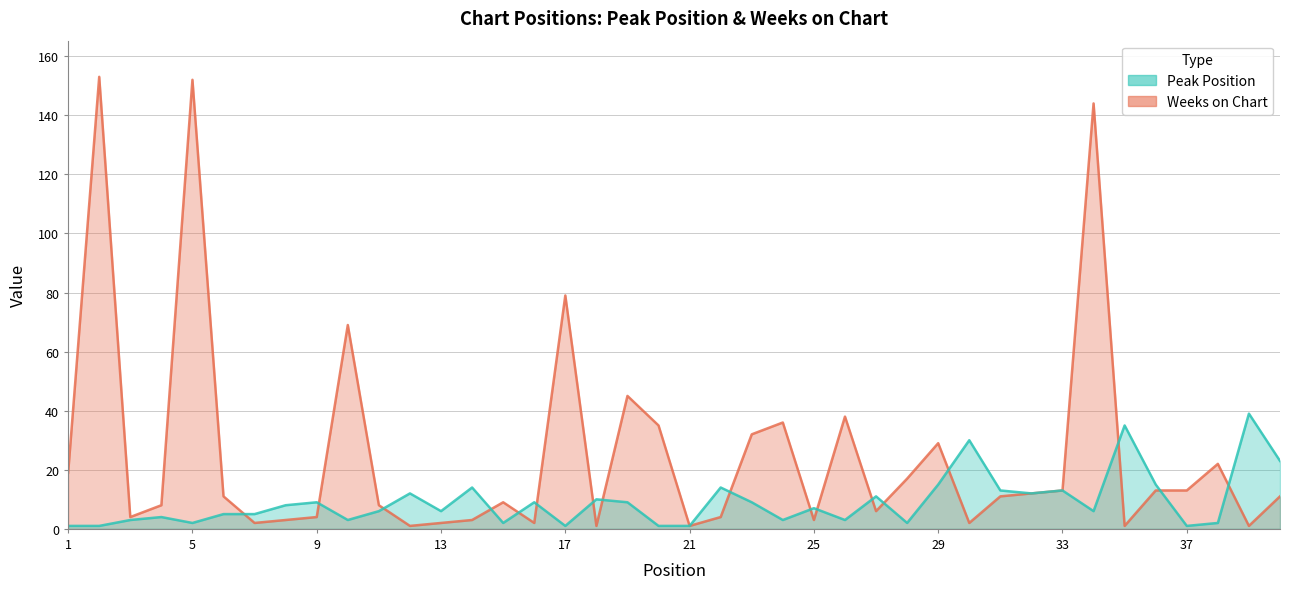

How many values in the Peak Position series exceed 7?

19